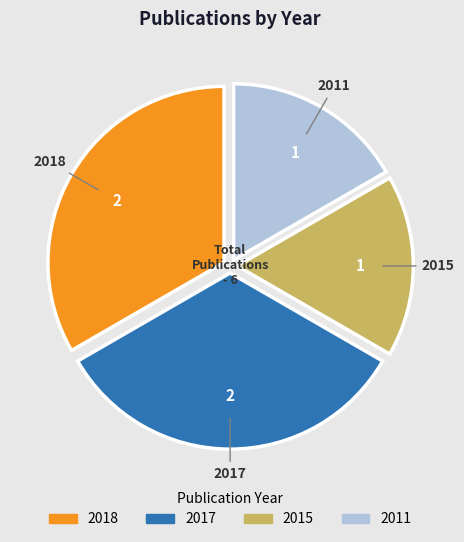

Is there any slice that represents more than half of the pie?

No